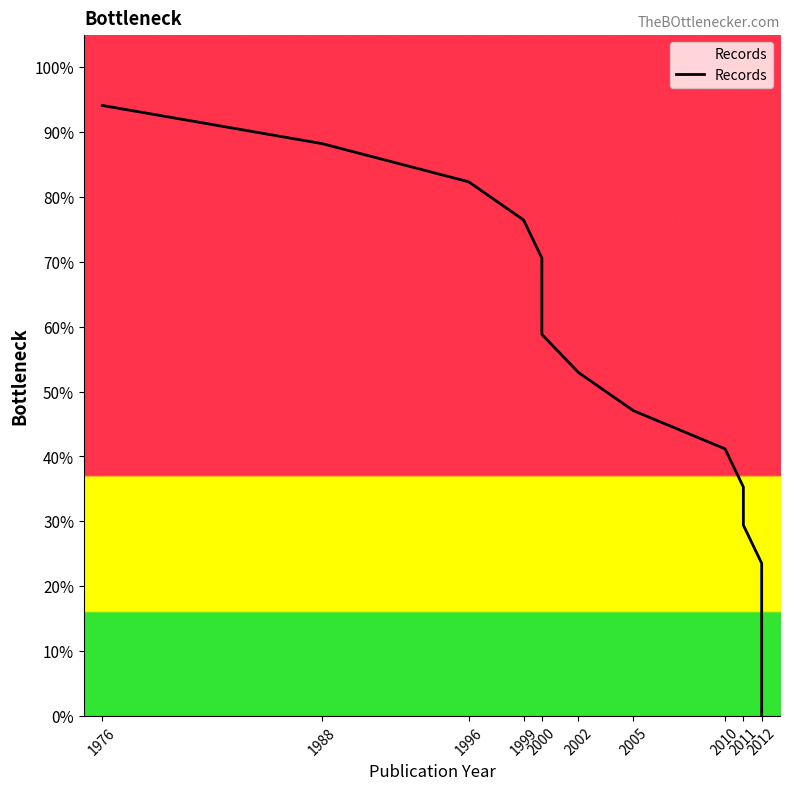

What position from the left is 1996?

3